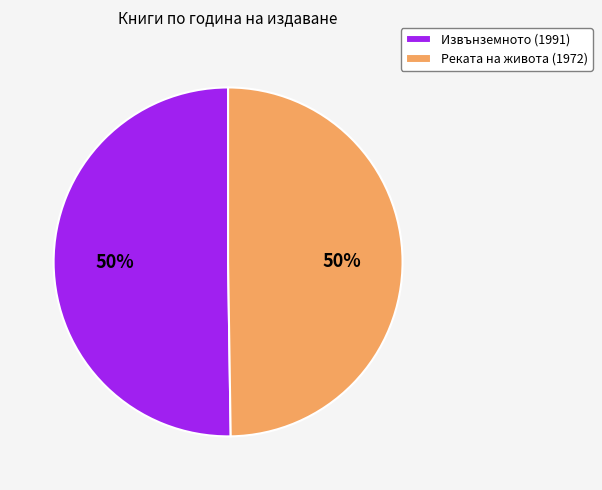

To the nearest percent, what is the combined percentage of Реката на живота (1972) and Извънземното (1991)?

100%